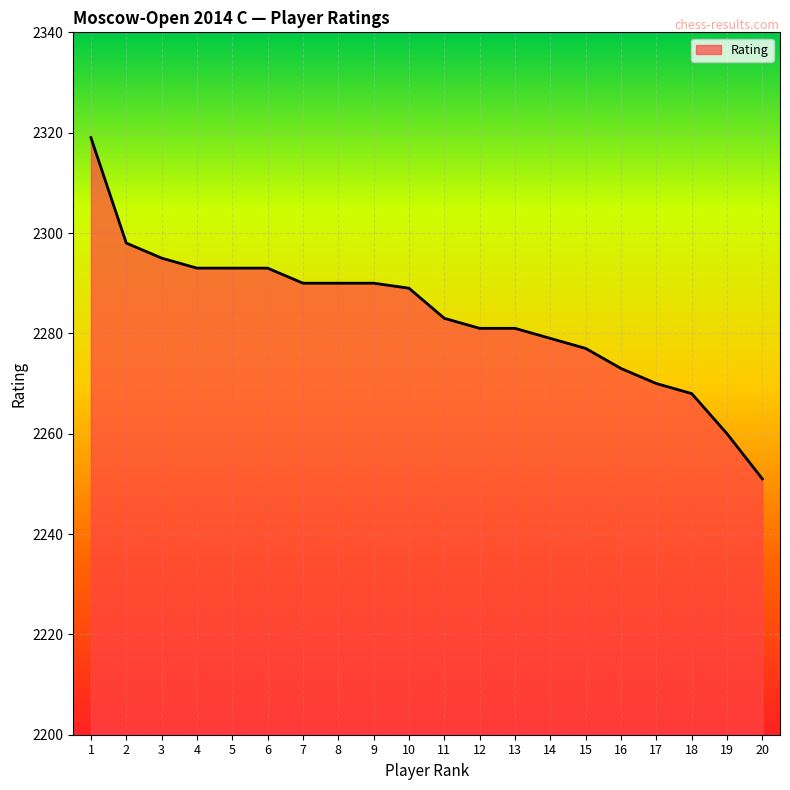

Does the chart display data point markers on the line(s)?

No